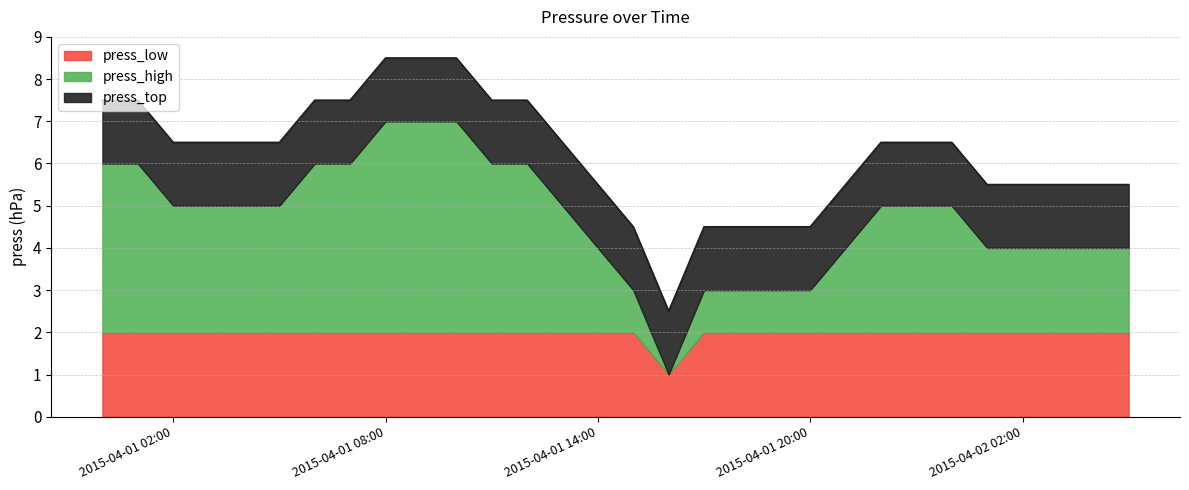

What is the maximum value shown in the chart?

8.5